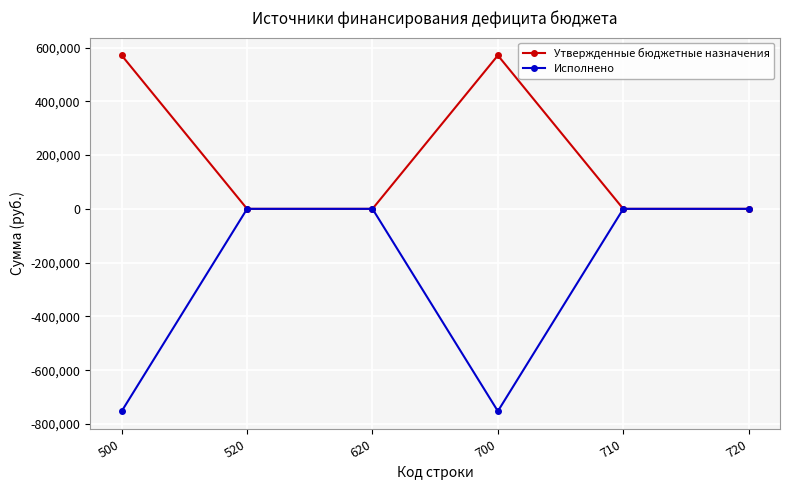

Reading right to left, transcribe all the data shown in this chart.

Утвержденные бюджетные назначения: 0.0	0.0	570713.7	0.0	0.0	570713.7
Исполнено: 0.0	0.0	-752425.4	0.0	0.0	-752425.4